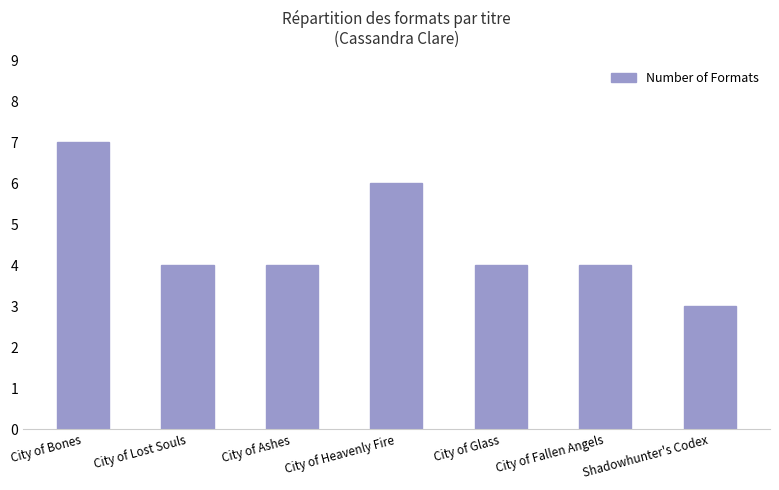

What position from the left is City of Ashes?

3